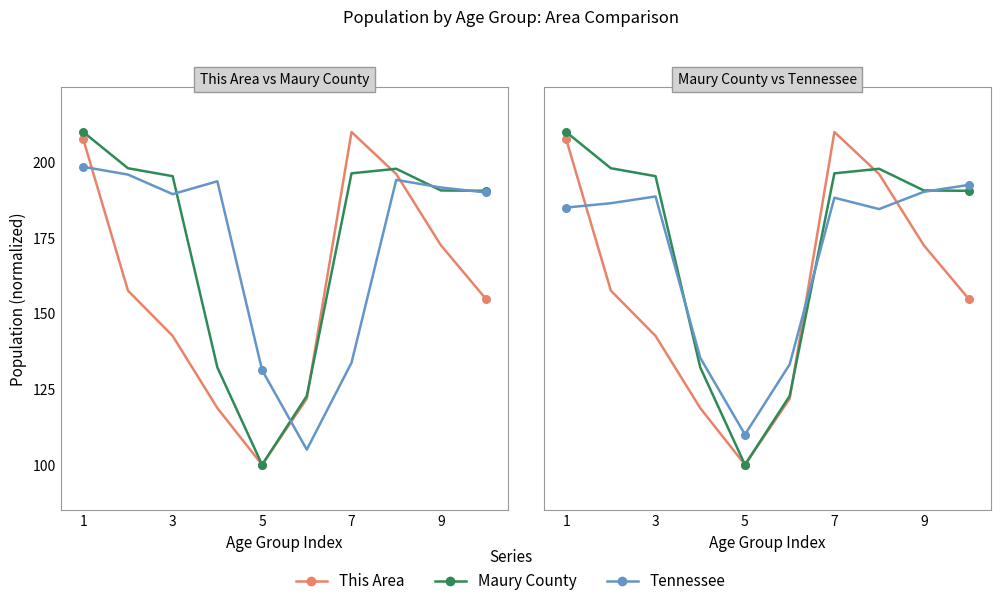

Which series has the widest spread of Y values?

This Area